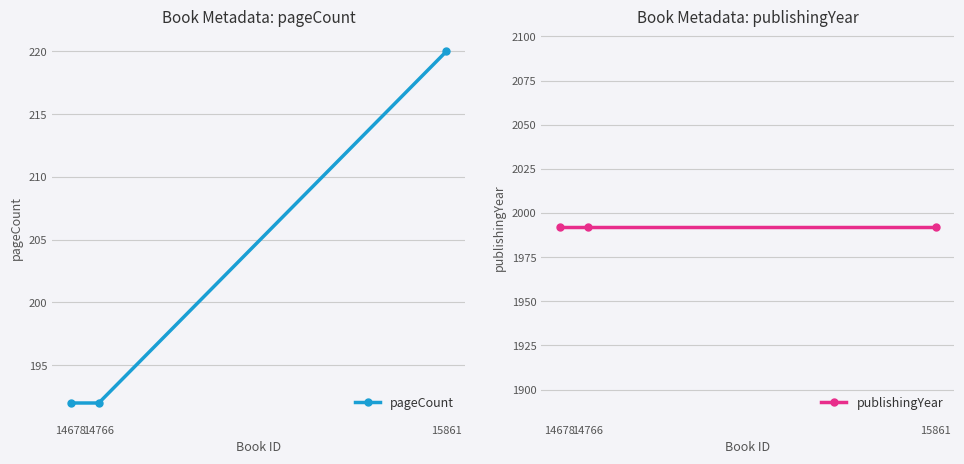

What is the value of the publishingYear point at the 1st from the left?

1992